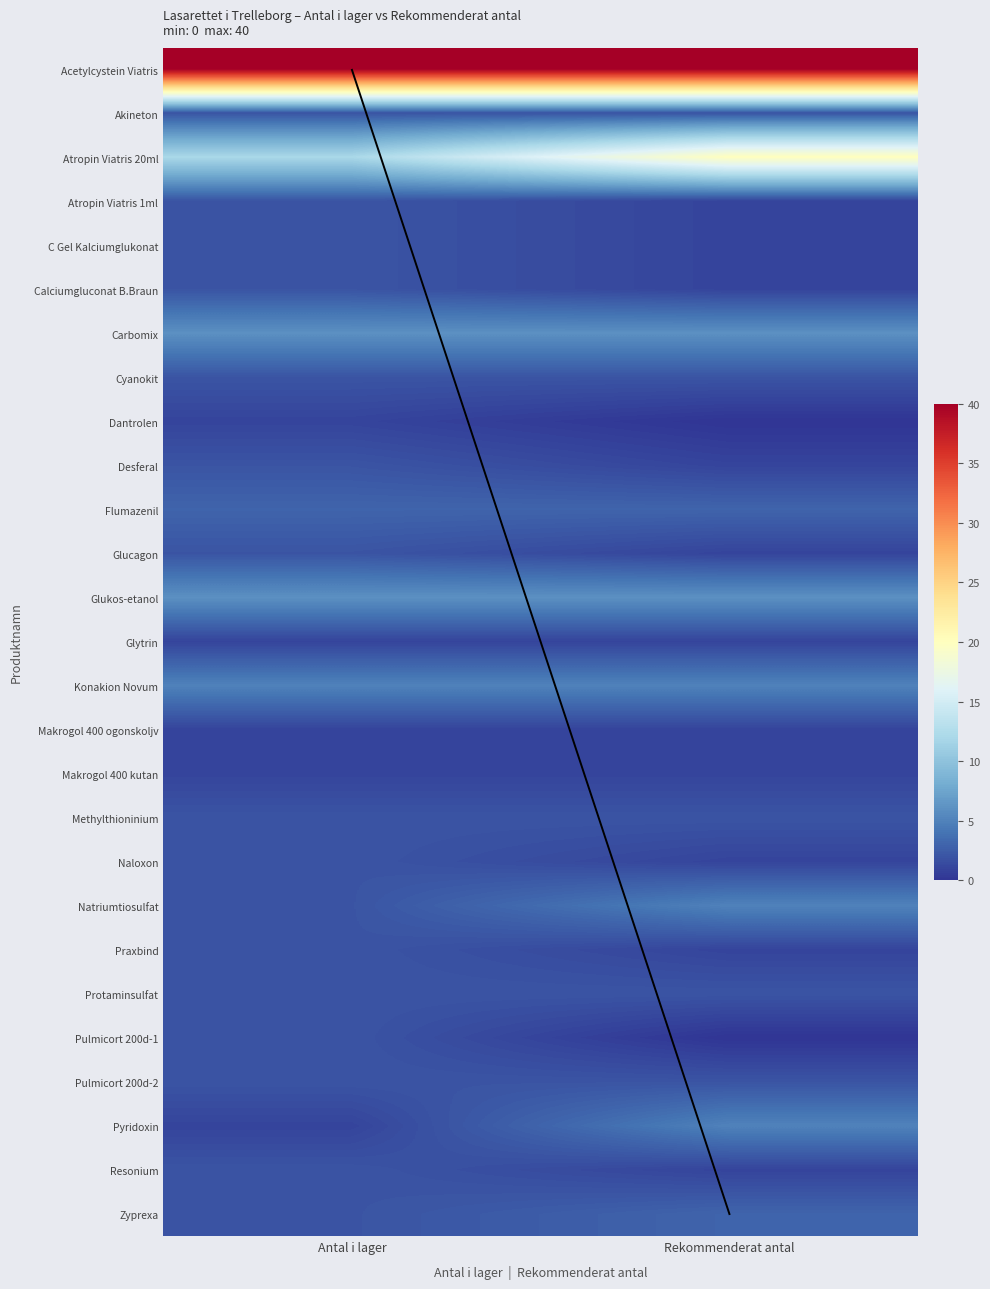

Which series has the largest total across all categories?

Acetylcystein Viatris